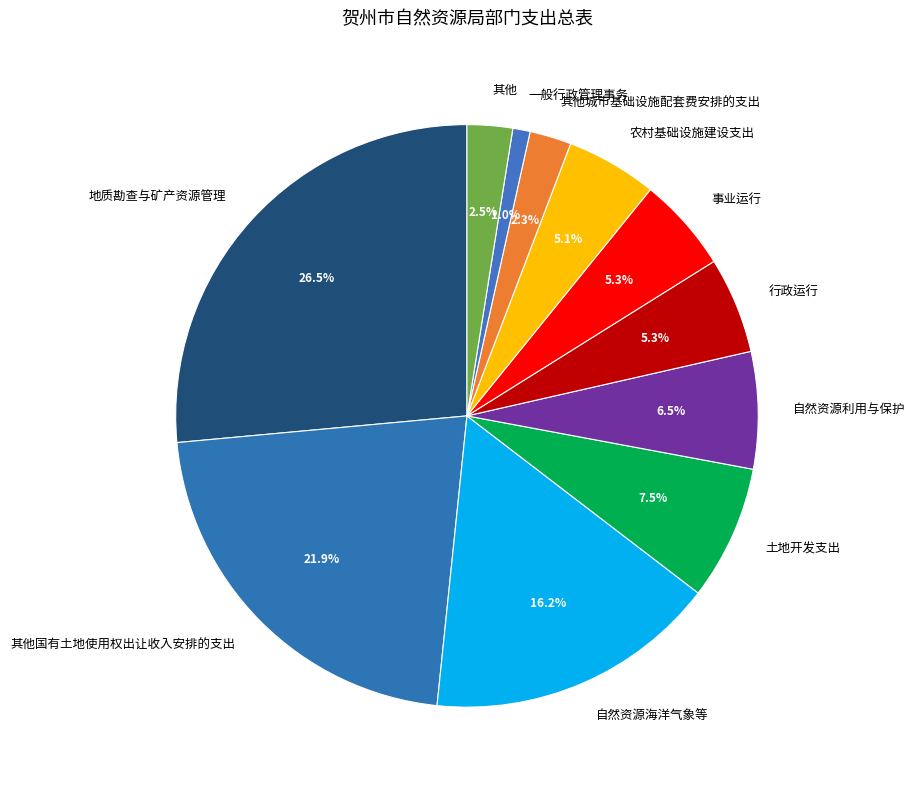

True or false: 其他城市基础设施配套费安排的支出 accounts for 2% of the total.

True